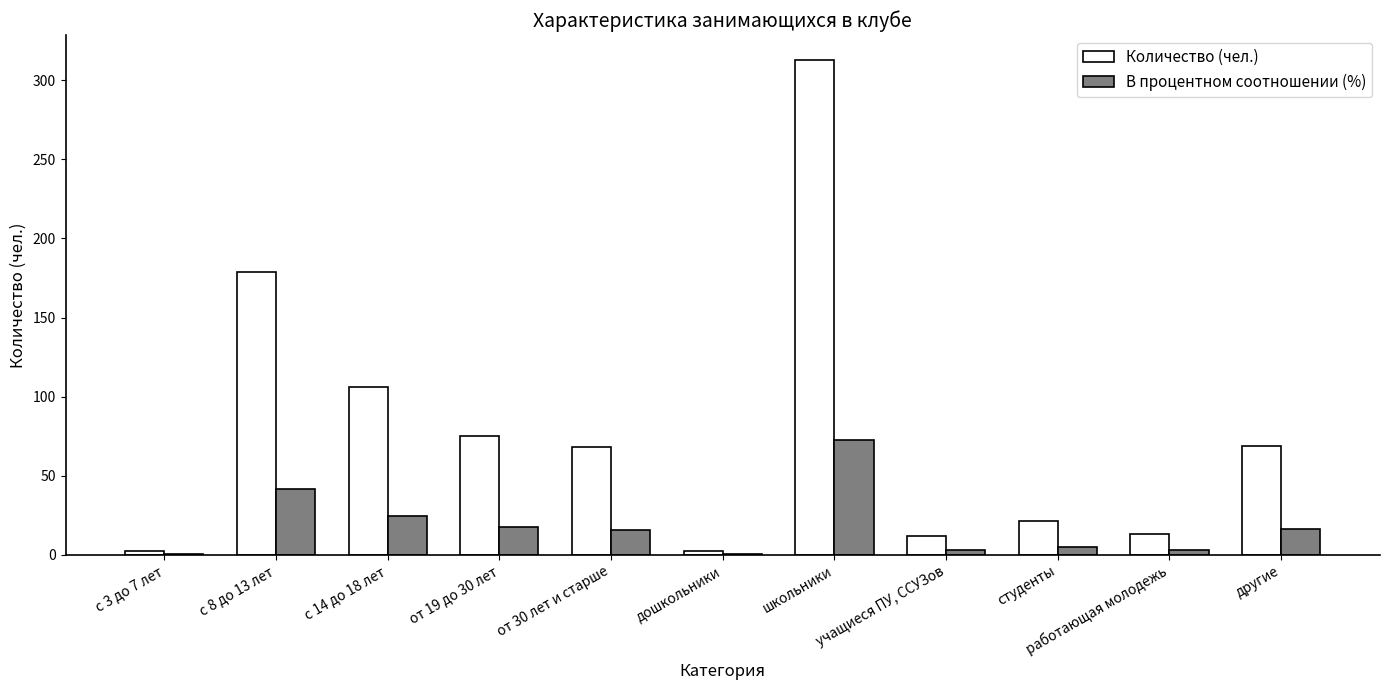

What is the sum of all В процентном соотношении (%) values?

199.4